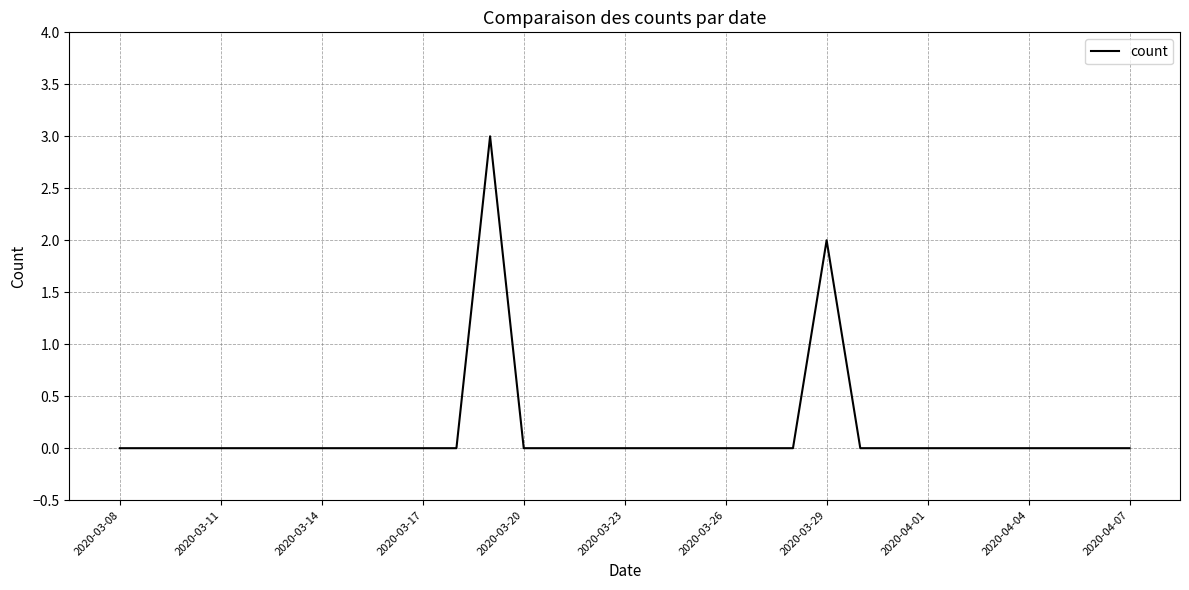

What is the greatest value displayed?

3